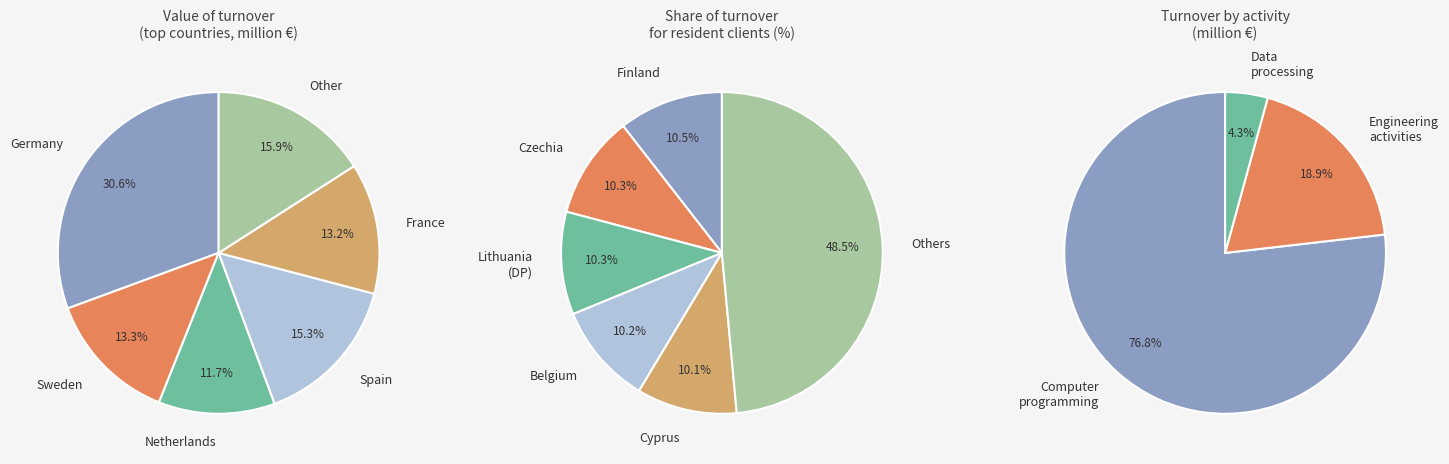

Is there any slice that represents more than half of the pie?

Yes